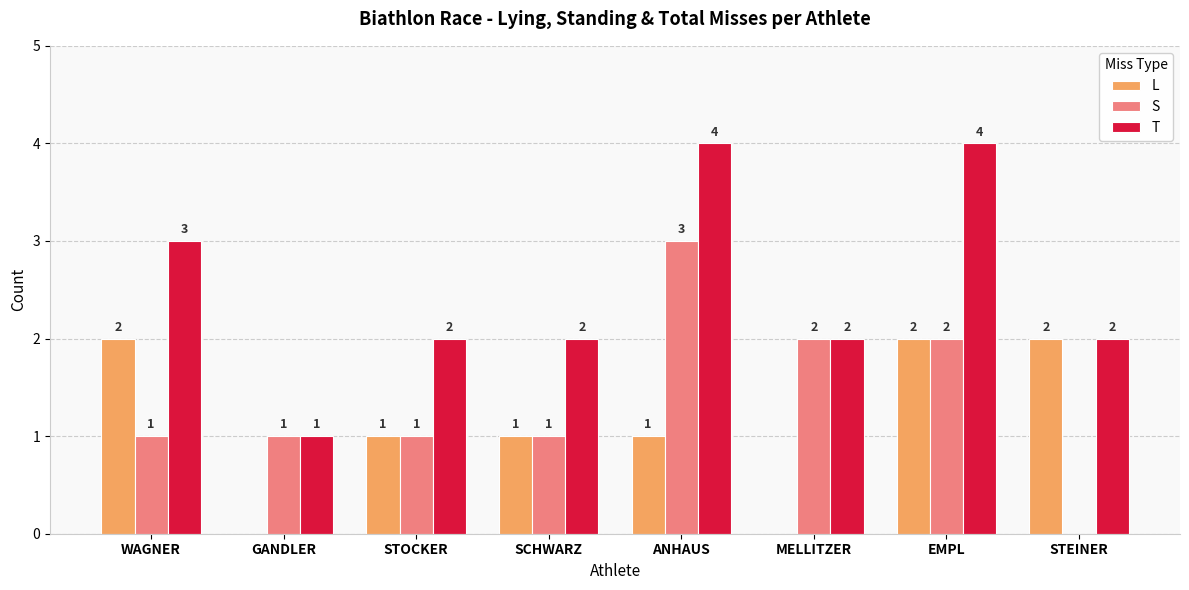

What is the maximum value shown in the chart?

4